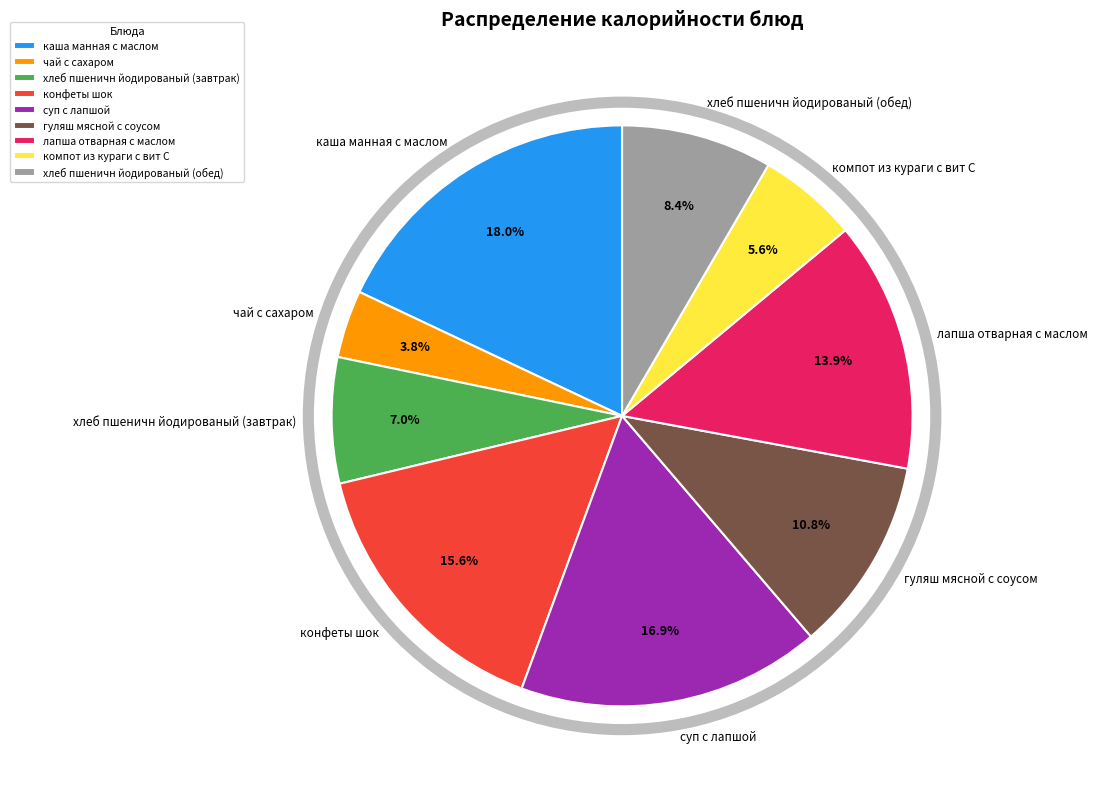

Does хлеб пшеничн йодированый (завтрак) represent more than half of the total?

No